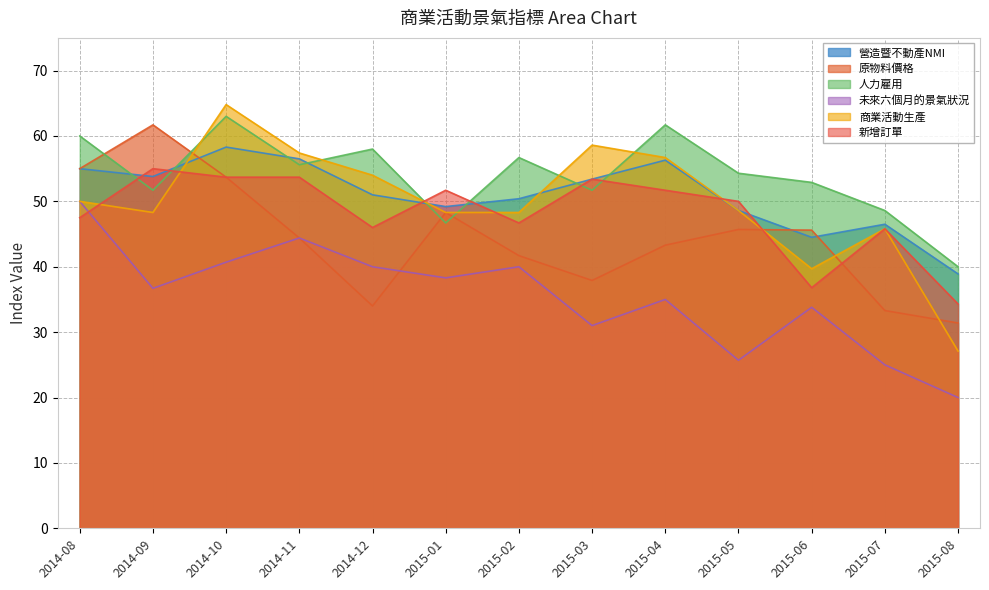

What is the difference between the 人力雇用 values at 2014-11 and 2014-12?

2.4